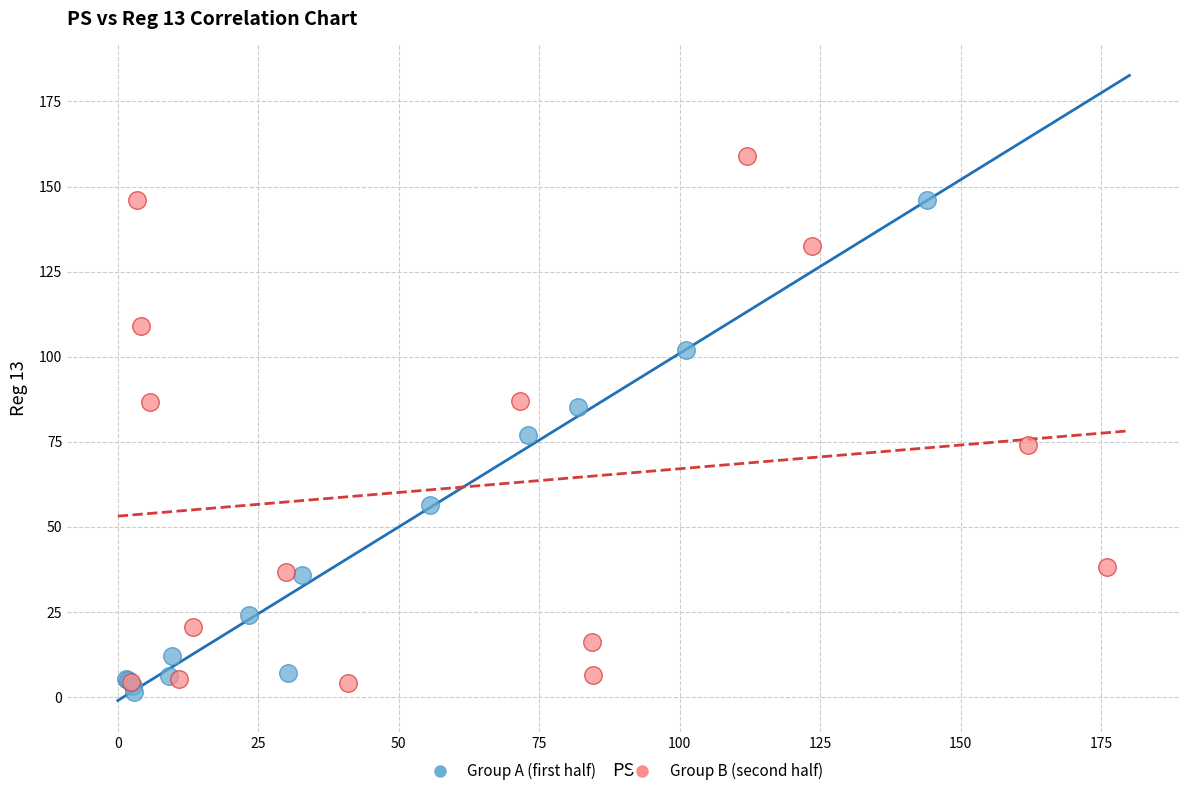

Which series contains the highest Y value?

Group B (second half)